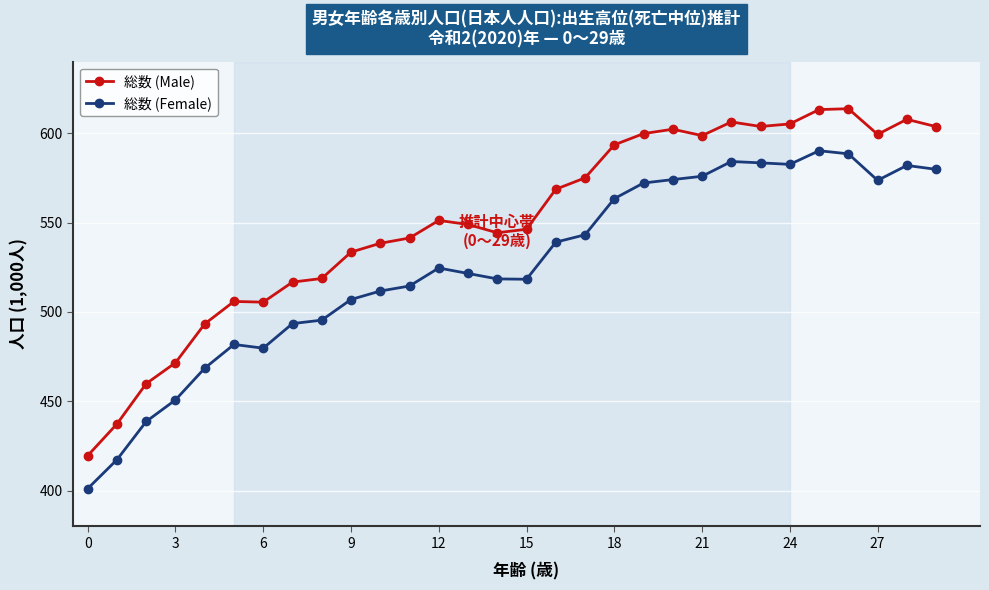

True or false: 総数 (Female) has more than 2 interior local peaks.

True